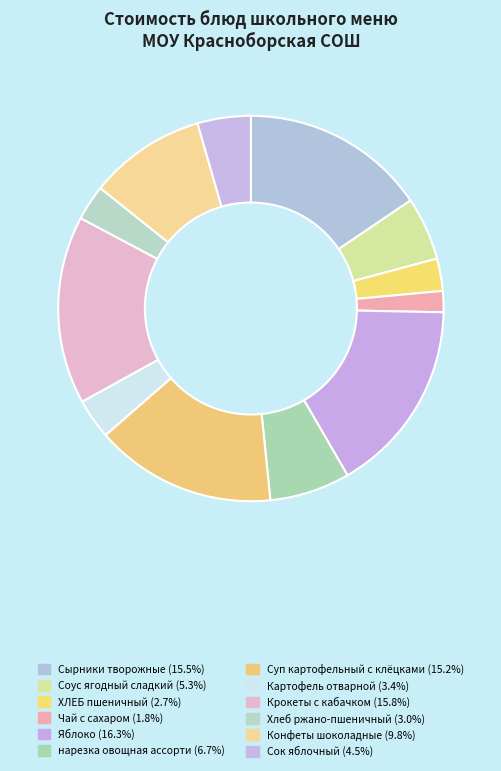

Is it true that Картофель отварной is 3% of the pie?

True